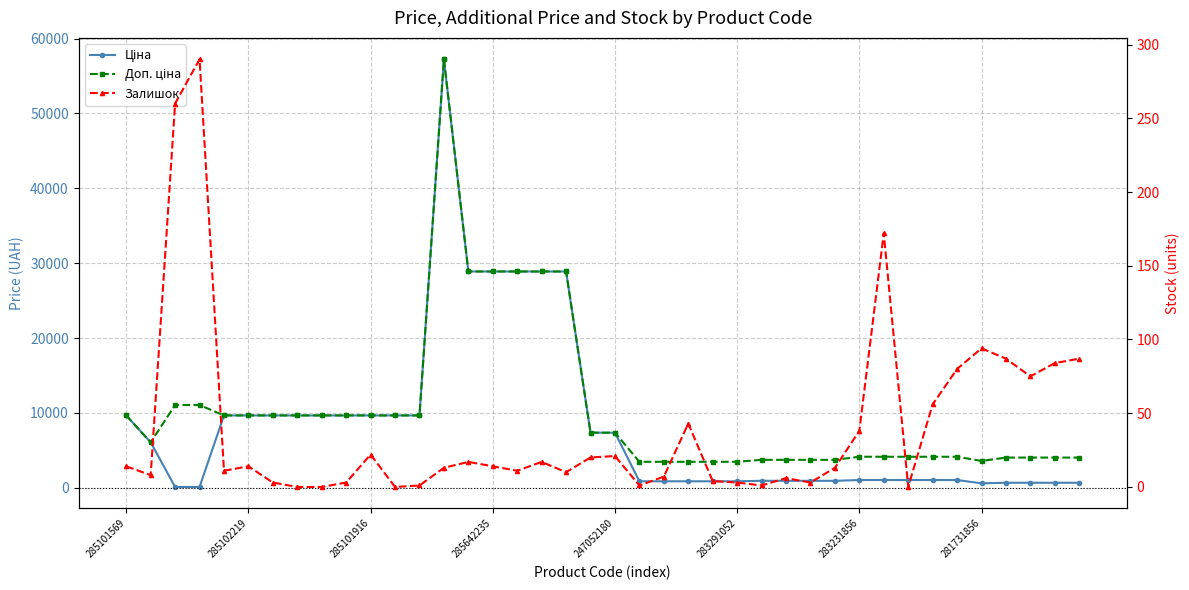

Which series ends up on top after the final intersection of Ціна and Залишок?

Ціна